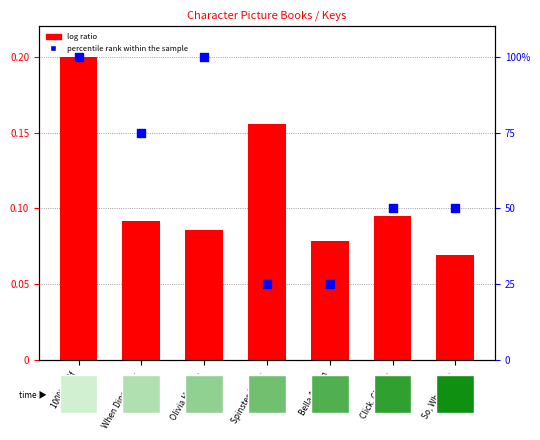

Which series has the widest spread of Y values?

percentile rank within the sample